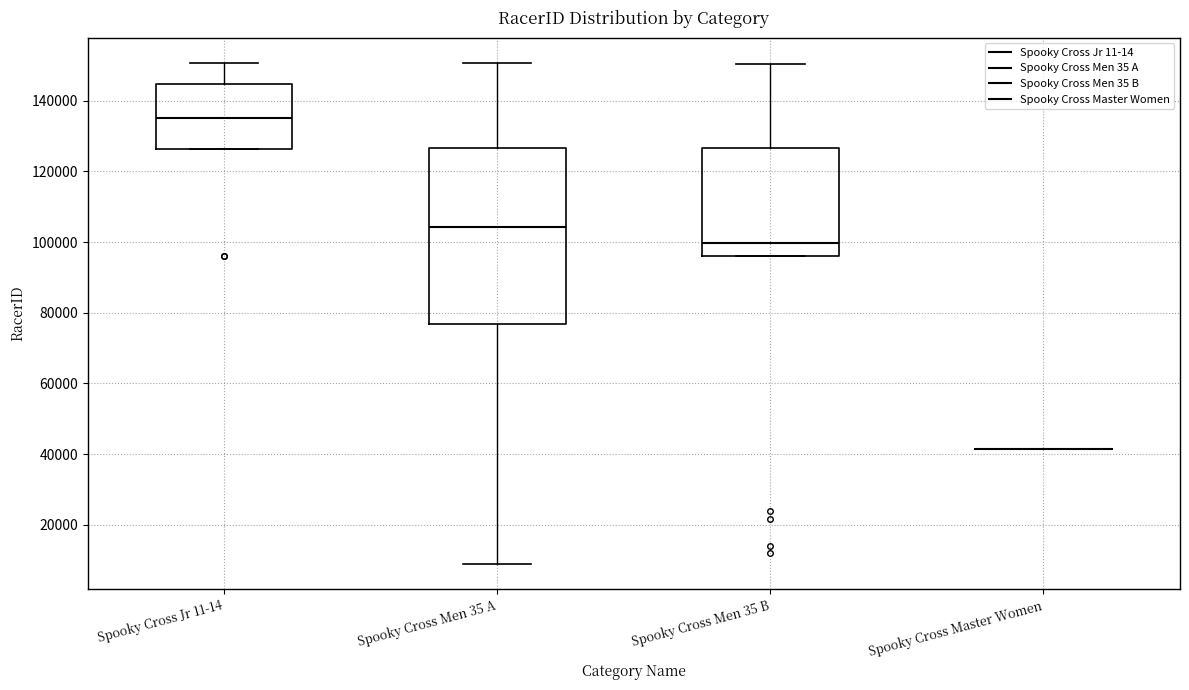

Reading left to right, read every box against the y-axis: the position of its median line, the range the box covers, and the ends of its whiskers. The values are not printed on the chart, so give them approximately, as read against the axis.

Spooky Cross Jr 11-14: median 136000, box 126000 to 144000, whiskers 126000 to 150000
Spooky Cross Men 35 A: median 104000, box 76000 to 126000, whiskers 8000 to 150000
Spooky Cross Men 35 B: median 100000, box 96000 to 126000, whiskers 96000 to 150000
Spooky Cross Master Women: box collapsed to a line at 42000, whiskers 42000 to 42000